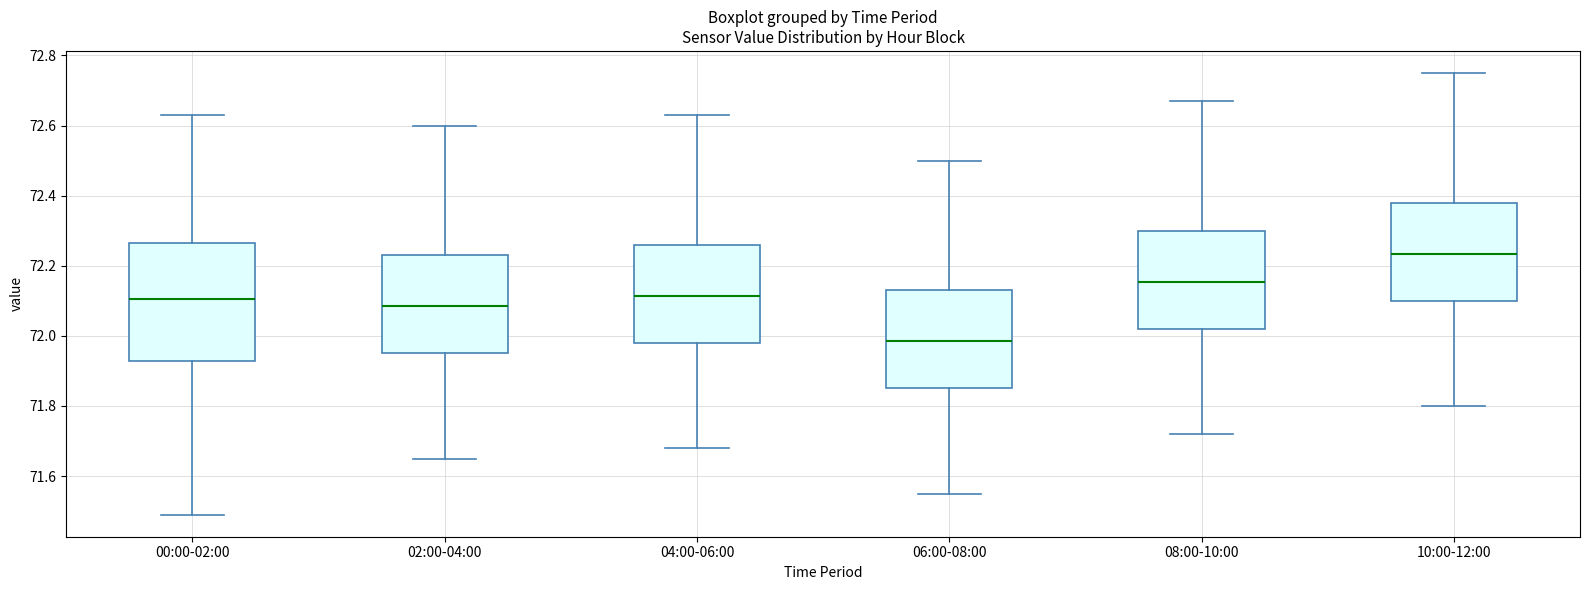

Reading left to right, transcribe this box plot: for each box, give where its median line is, the range the box spans, and where its two whiskers end, as read against the y-axis. The values are not printed on the chart, so give them approximately, as read against the axis.

00:00-02:00: median 72.10, box 71.92 to 72.26, whiskers 71.50 to 72.64
02:00-04:00: median 72.08, box 71.96 to 72.24, whiskers 71.66 to 72.60
04:00-06:00: median 72.12, box 71.98 to 72.26, whiskers 71.68 to 72.64
06:00-08:00: median 71.98, box 71.86 to 72.14, whiskers 71.56 to 72.50
08:00-10:00: median 72.16, box 72.02 to 72.30, whiskers 71.72 to 72.68
10:00-12:00: median 72.24, box 72.10 to 72.38, whiskers 71.80 to 72.76